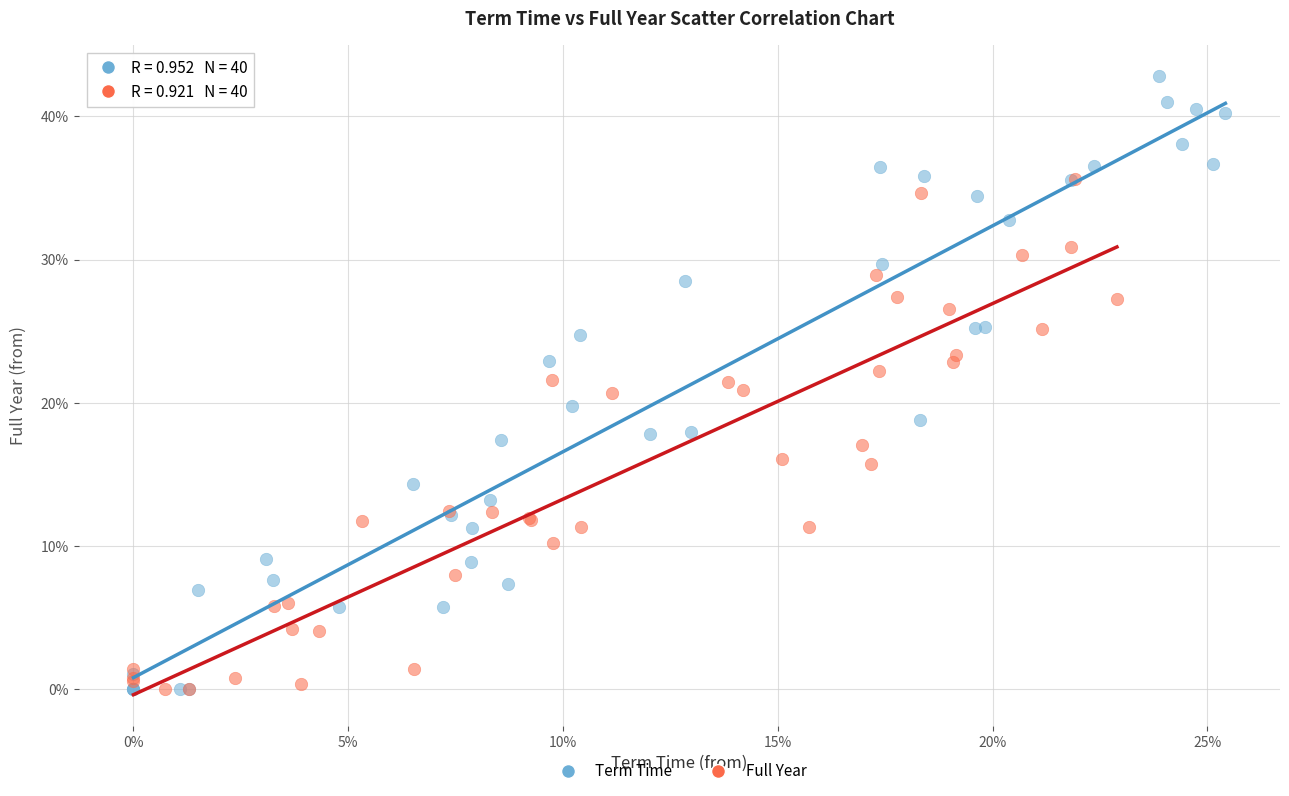

Which series reaches the maximum Y coordinate?

Term Time